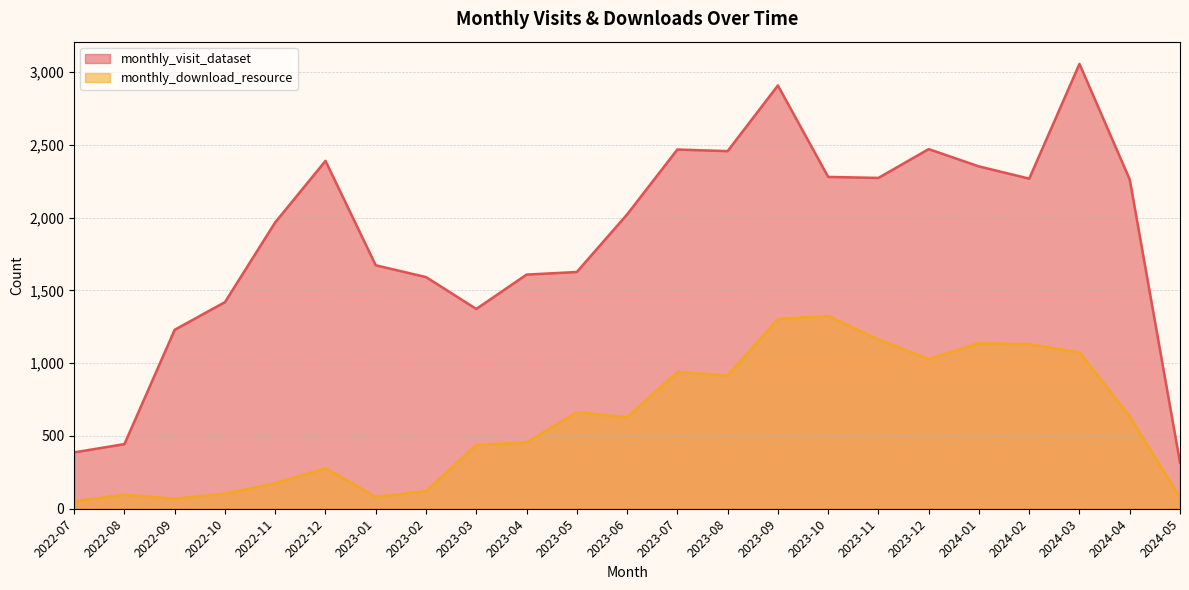

Reading left to right, extract all data points from this chart.

monthly_visit_dataset: 2022-07=387	2022-08=444	2022-09=1229	2022-10=1419	2022-11=1967	2022-12=2389	2023-01=1672	2023-02=1591	2023-03=1372	2023-04=1608	2023-05=1626	2023-06=2021	2023-07=2467	2023-08=2456	2023-09=2907	2023-10=2279	2023-11=2272	2023-12=2470	2024-01=2351	2024-02=2267	2024-03=3055	2024-04=2261	2024-05=317
monthly_download_resource: 2022-07=51	2022-08=97	2022-09=69	2022-10=104	2022-11=175	2022-12=278	2023-01=82	2023-02=121	2023-03=439	2023-04=455	2023-05=663	2023-06=628	2023-07=940	2023-08=915	2023-09=1304	2023-10=1324	2023-11=1163	2023-12=1028	2024-01=1137	2024-02=1130	2024-03=1074	2024-04=634	2024-05=76